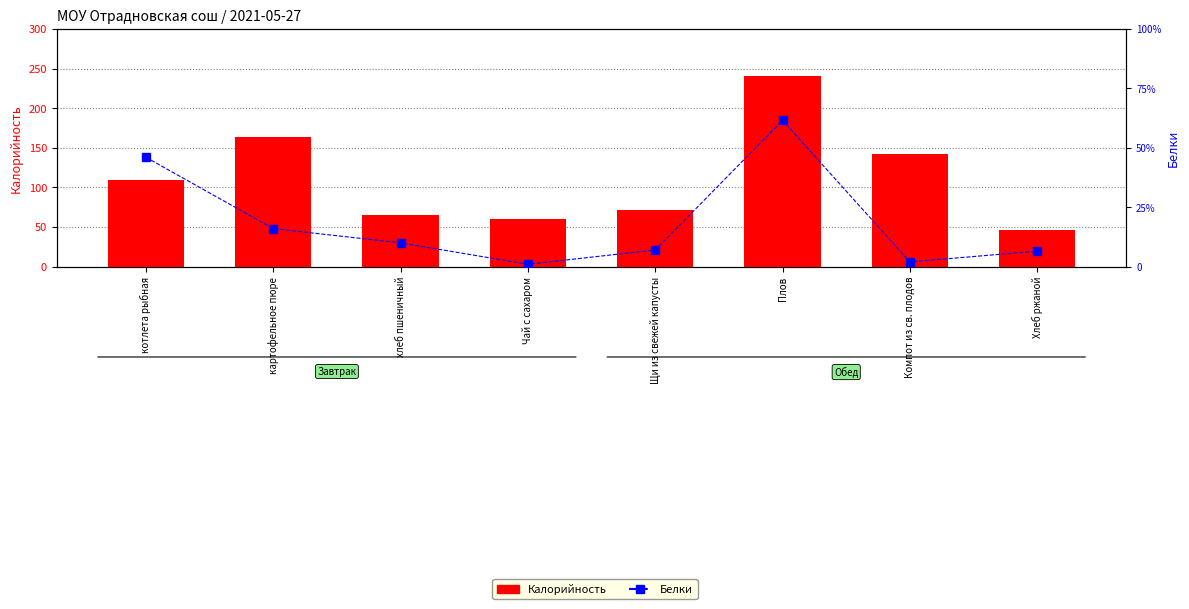

Which category has the highest value across all series?

Плов